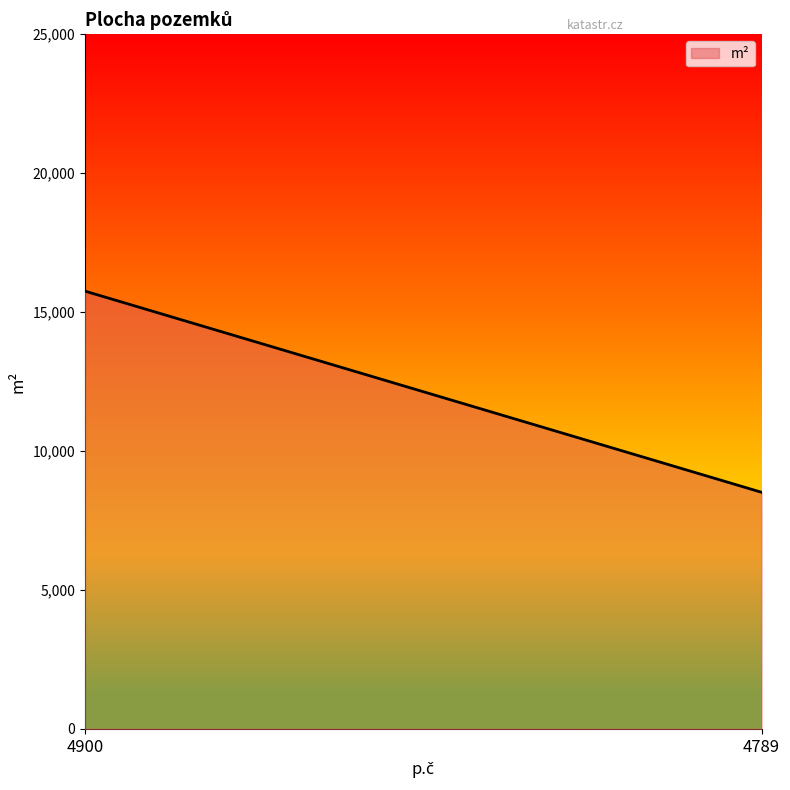

What is the minimum value shown in the chart?

8516